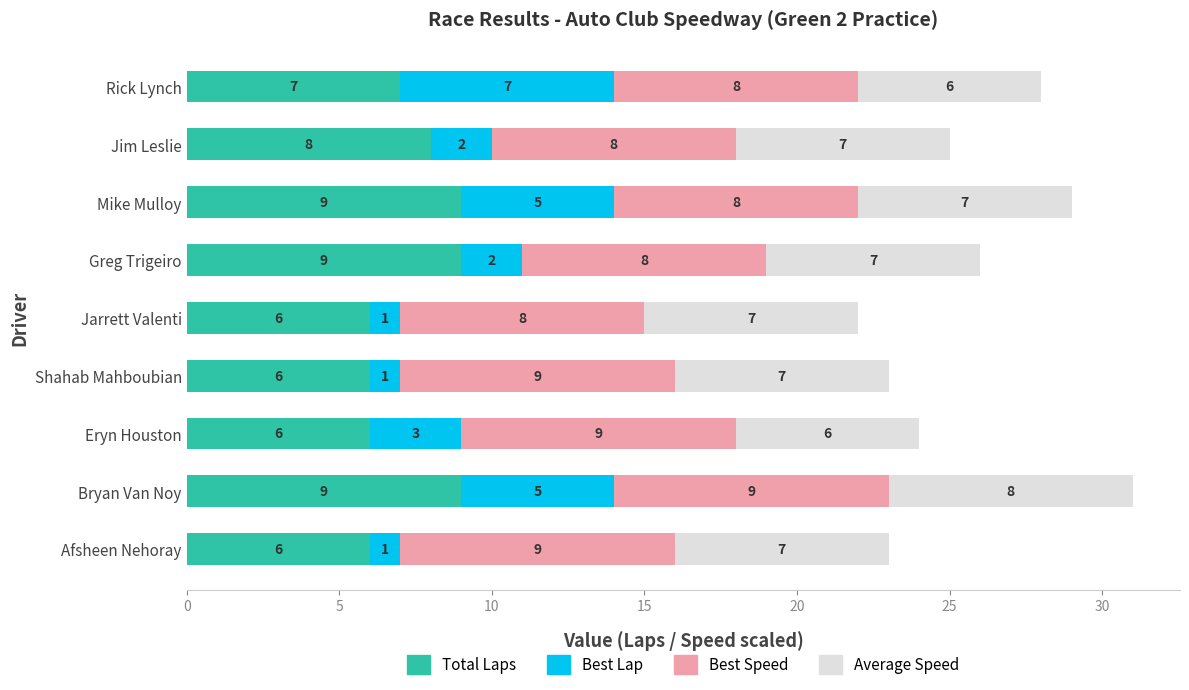

How many Total Laps values are between 6 and 9?

9